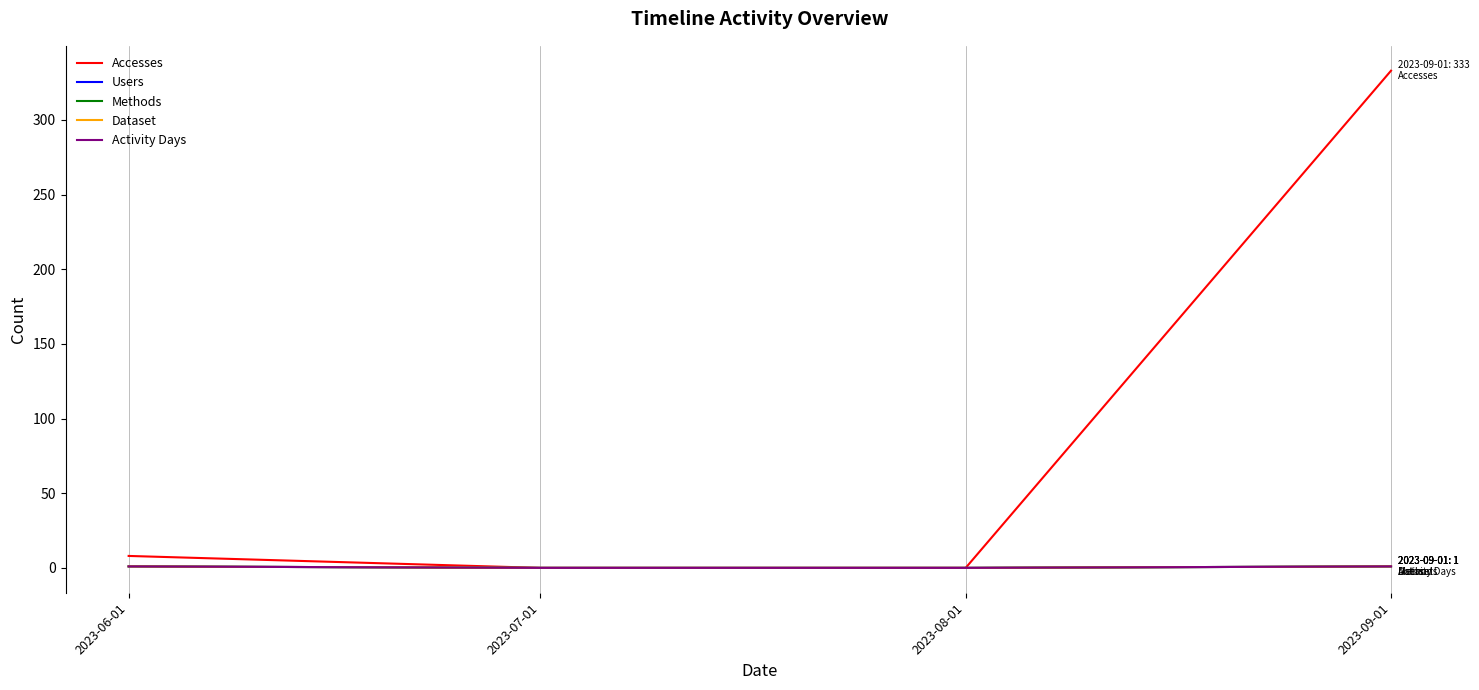

At which label is Methods closest to 0?

2023-07-01